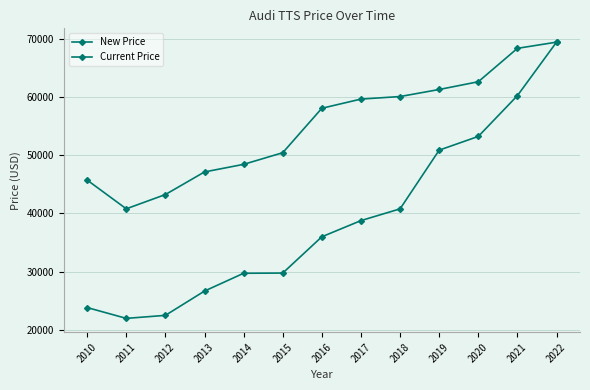

Count the number of categories in the chart.

13